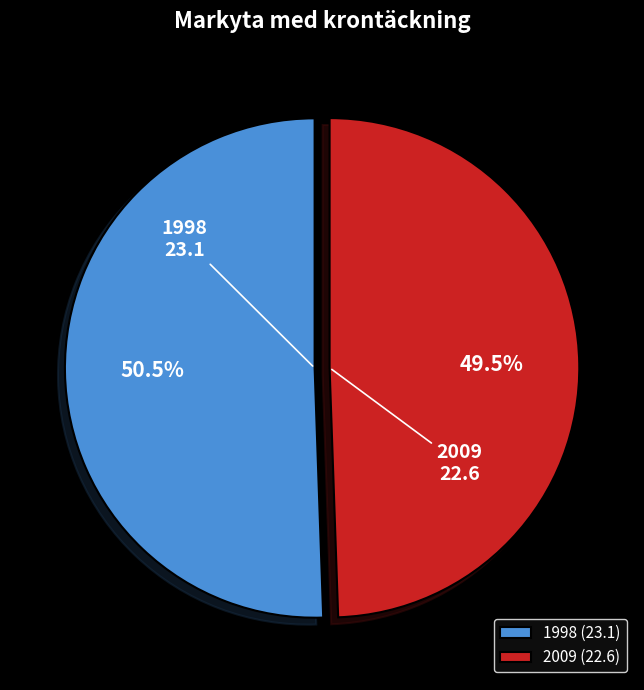

True or false: 2009 accounts for 38% of the total.

False